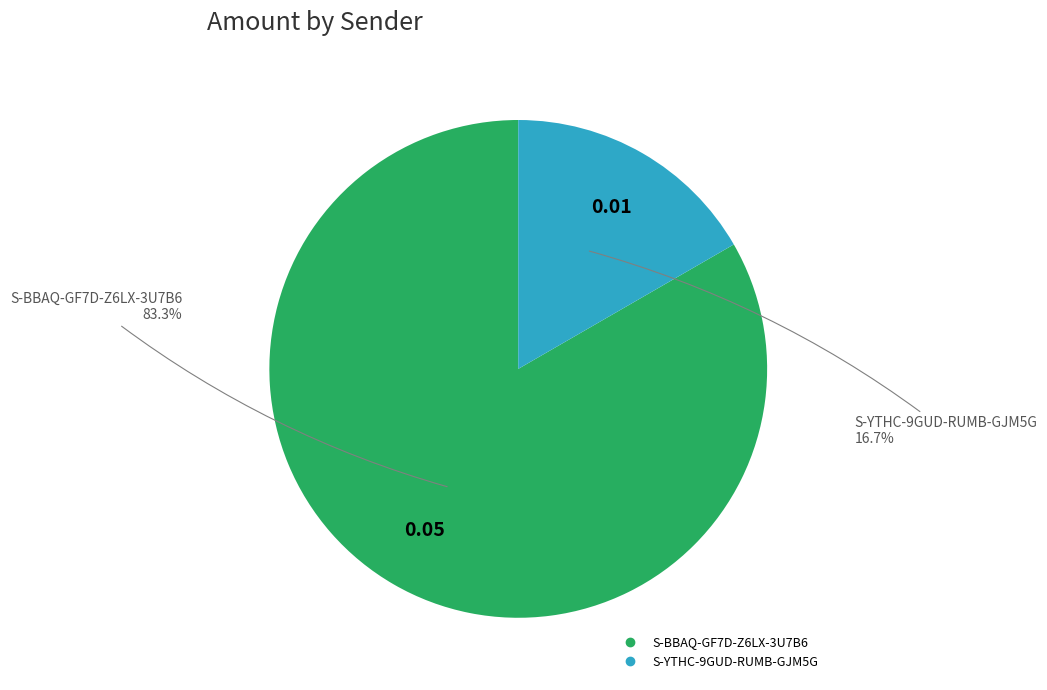

To the nearest percent, what portion does S-BBAQ-GF7D-Z6LX-3U7B6 represent?

83%